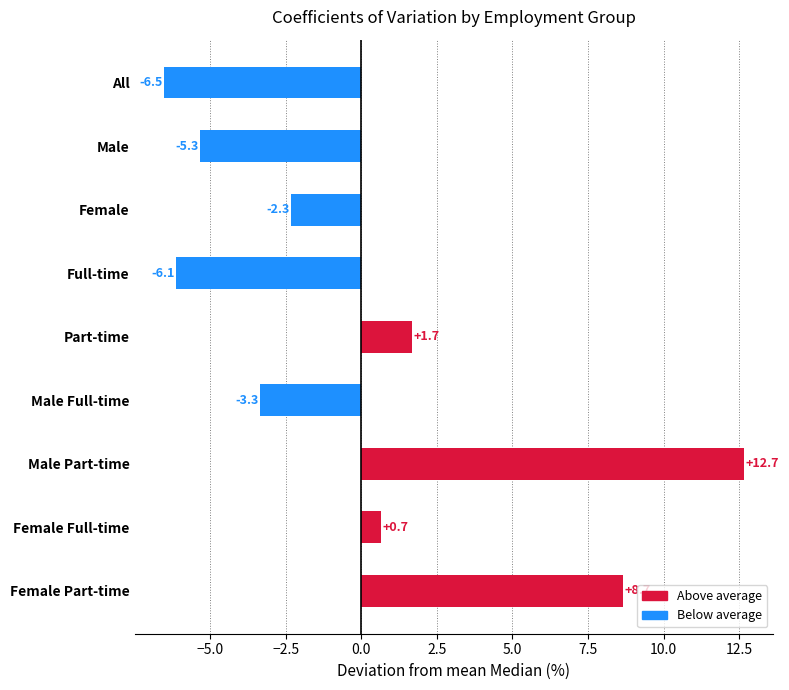

What is the difference between the values at Female Part-time and Female?

11.0